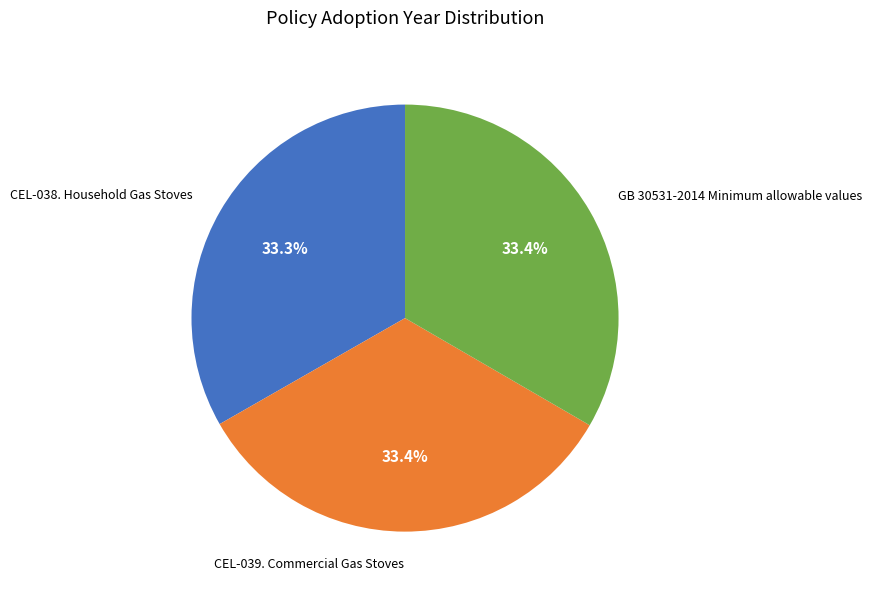

Is there any slice that represents more than half of the pie?

No